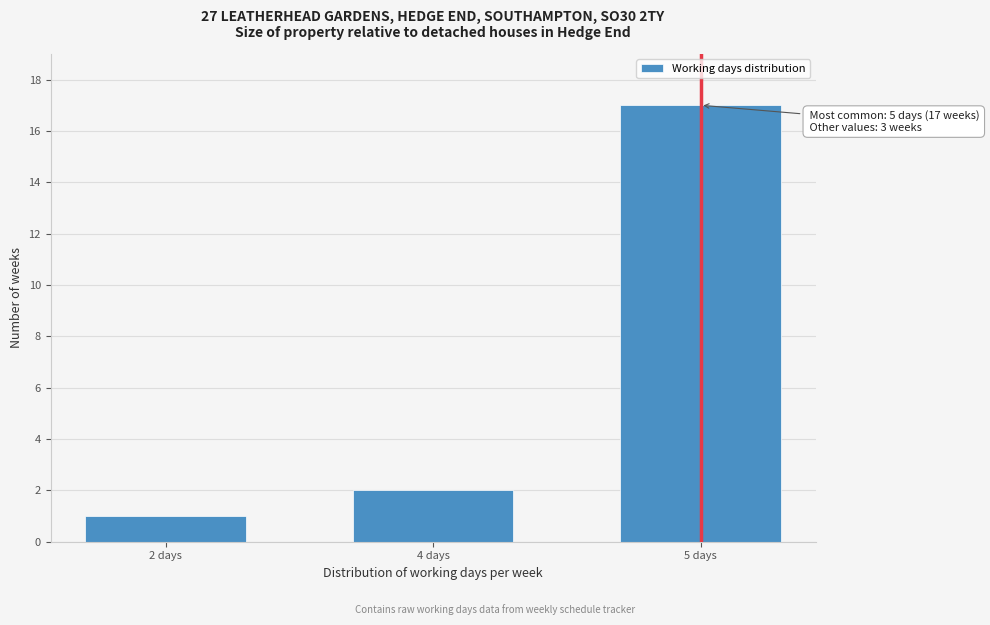

Reading left to right, extract all data points from this chart.

2 days=1	4 days=2	5 days=17